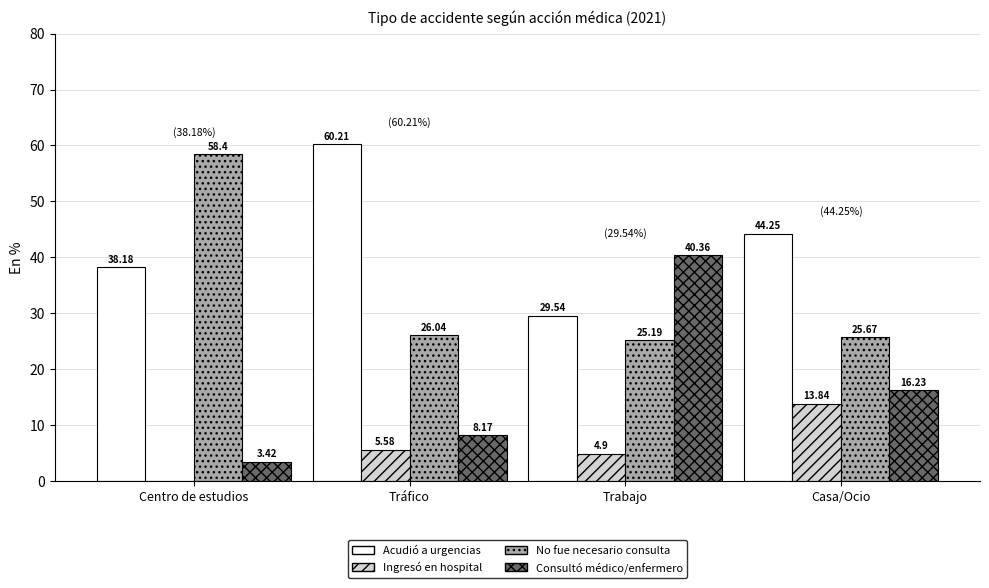

True or false: No fue necesario consulta has a value of 98.7 at Centro de estudios.

False